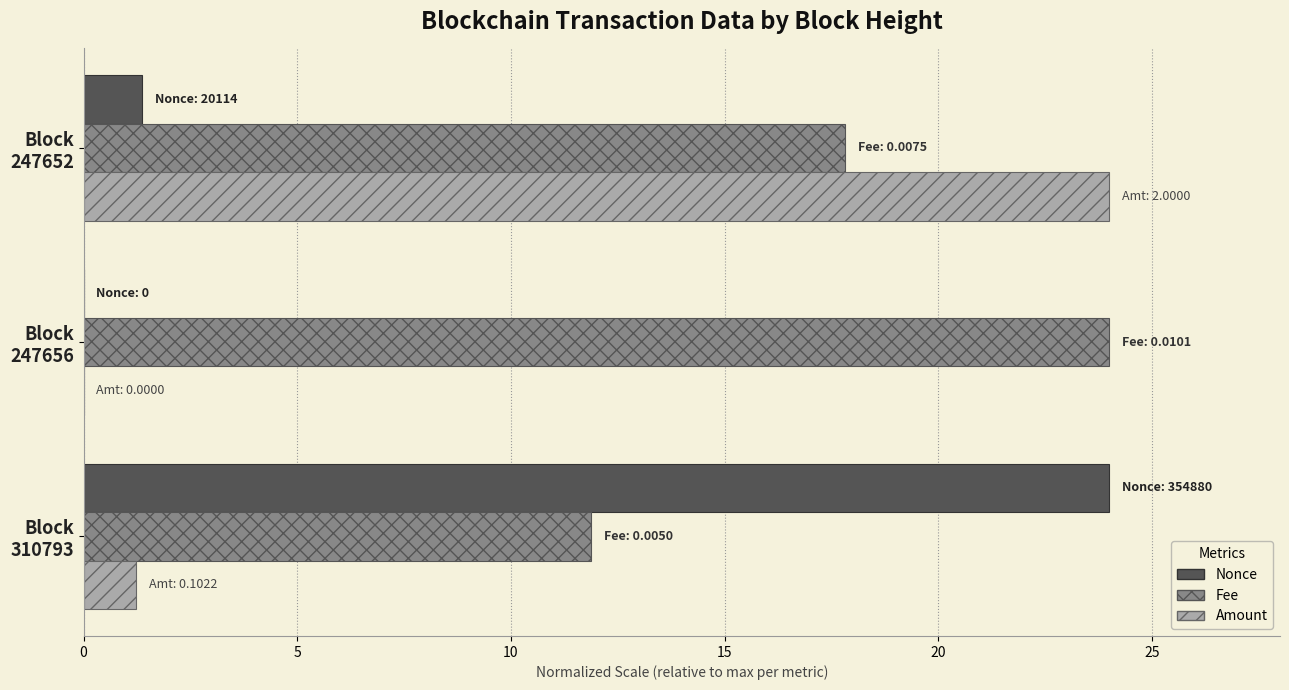

What is the sum of all Fee values?

53.7